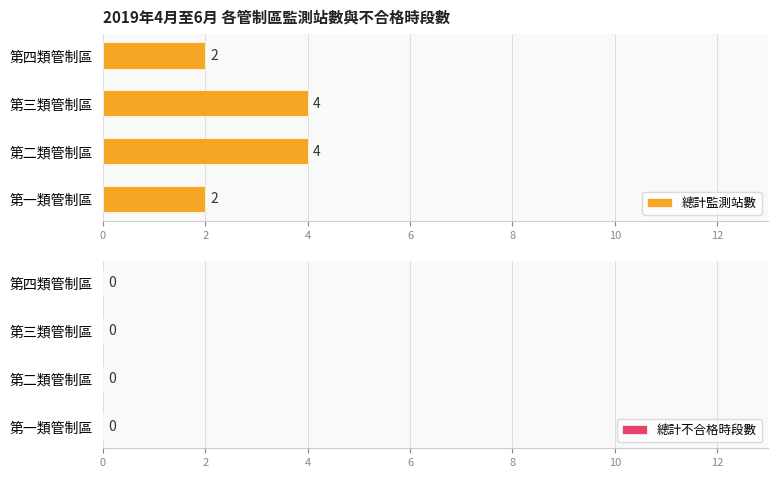

Reading bottom to top, extract all data points from this chart.

2	4	4	2